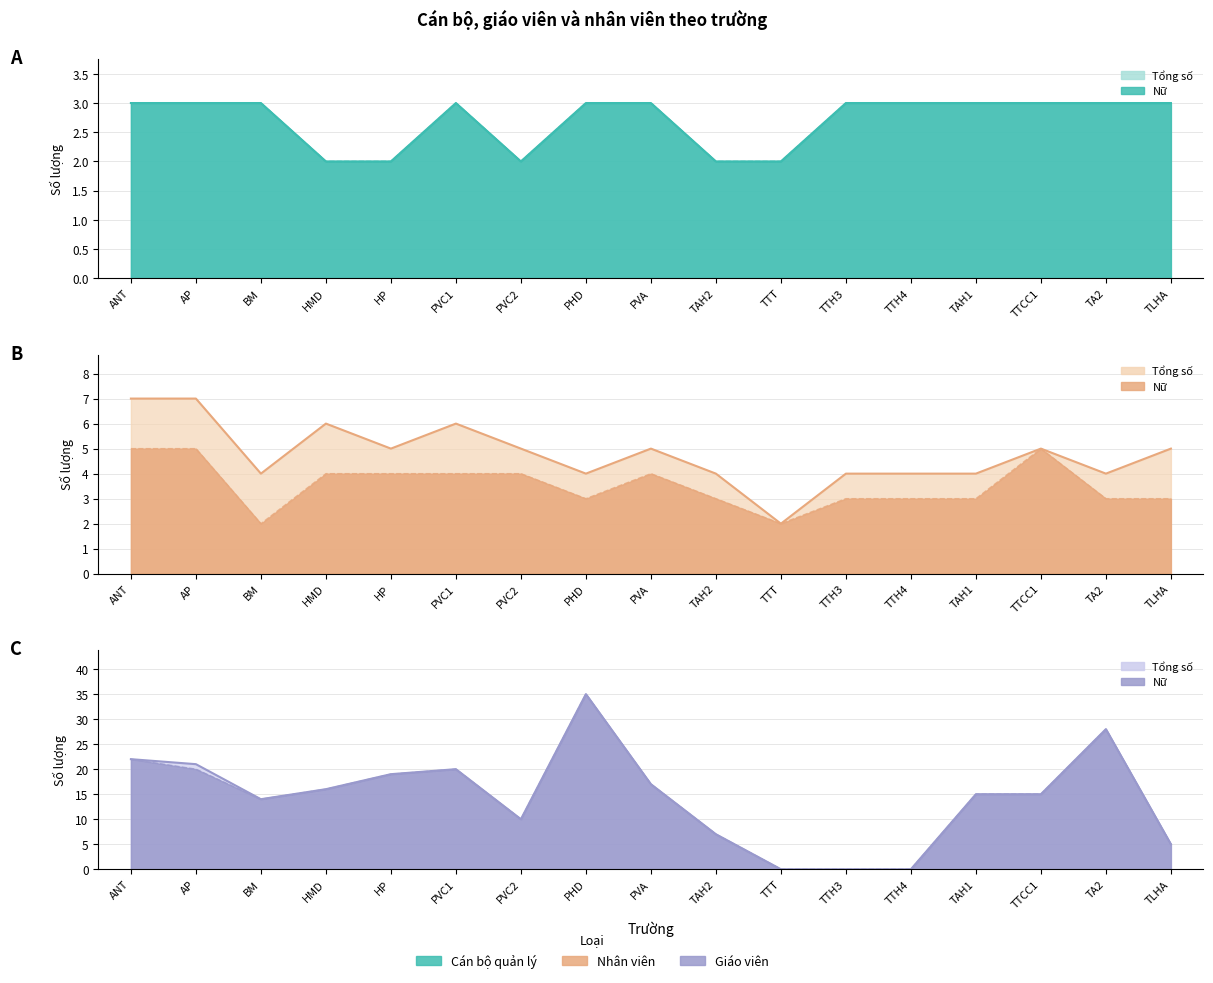

Which series changed the most between AP and PVC2?

Giáo viên